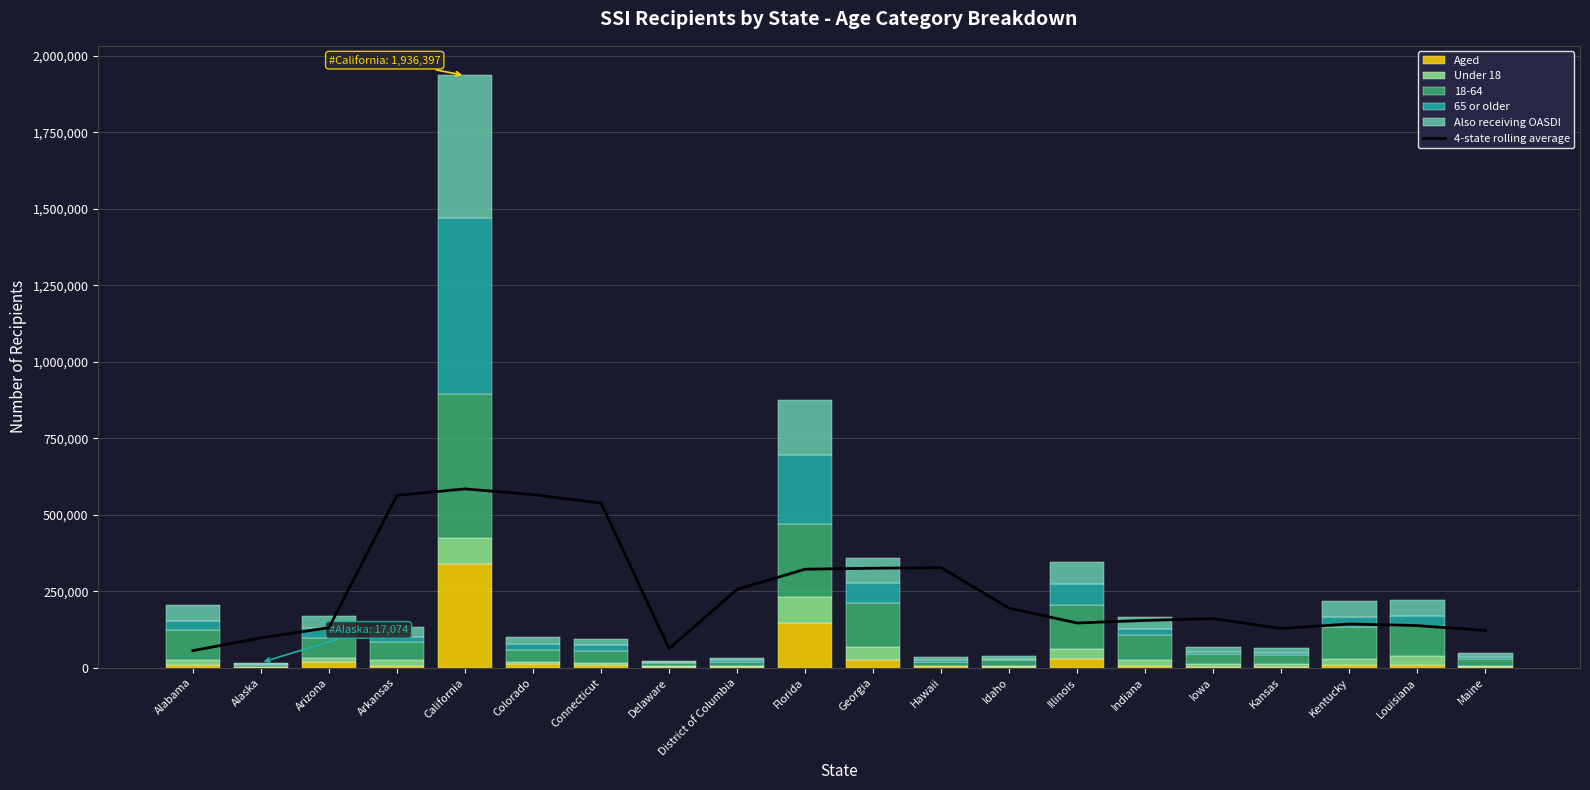

Is it true that 4-state rolling average equals 584675.5 at California?

True